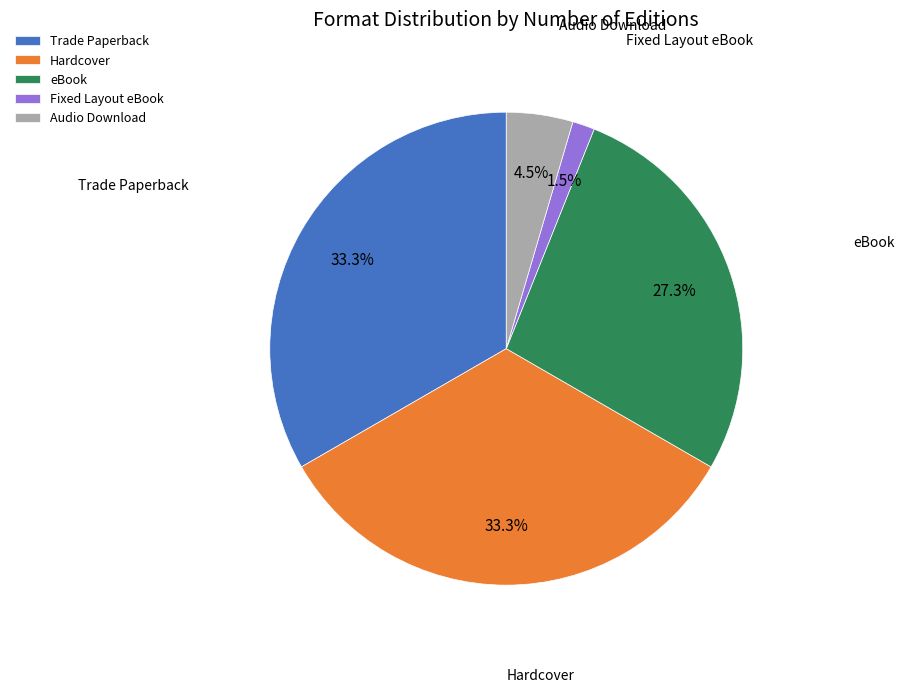

True or false: Hardcover accounts for 23% of the total.

False